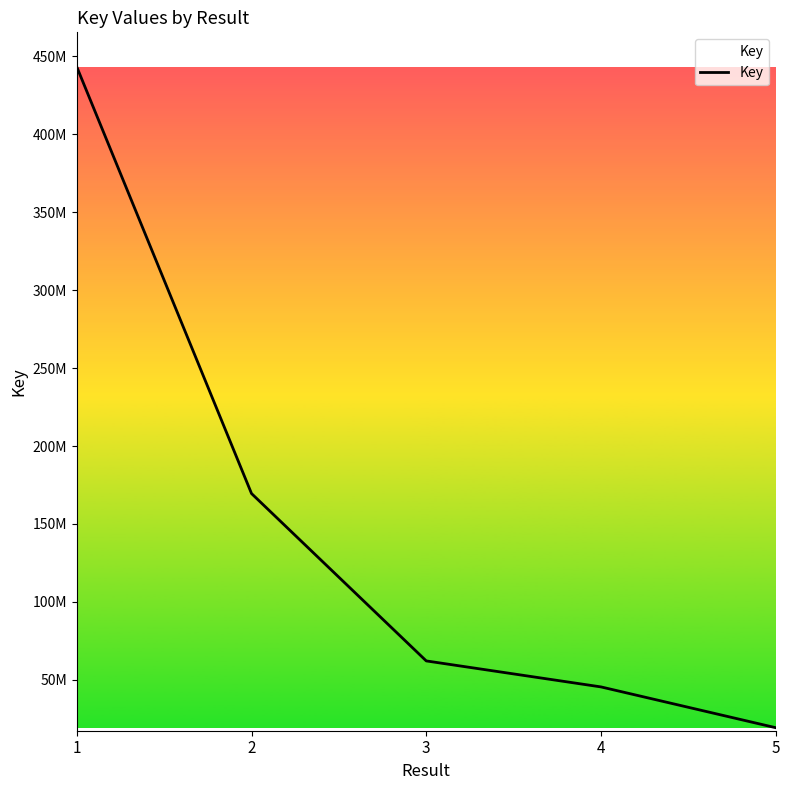

True or false: the data shows 89654201 at 2.

False